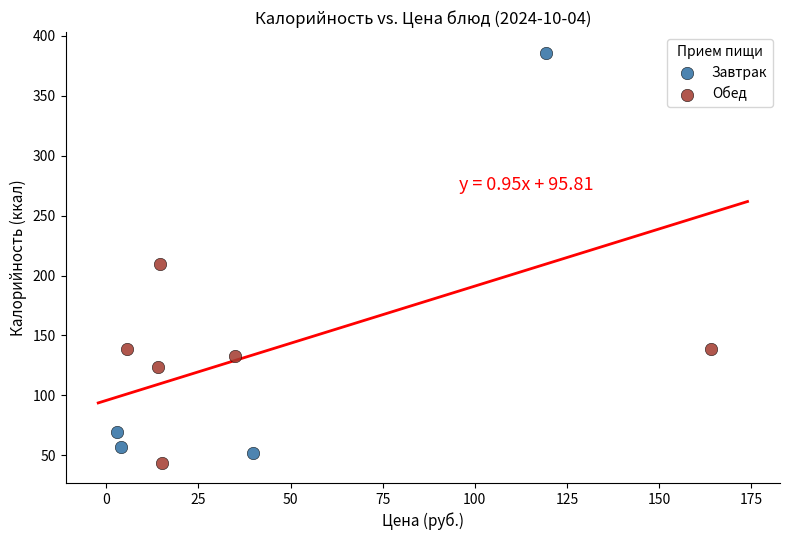

Which series contains the highest Y value?

Завтрак